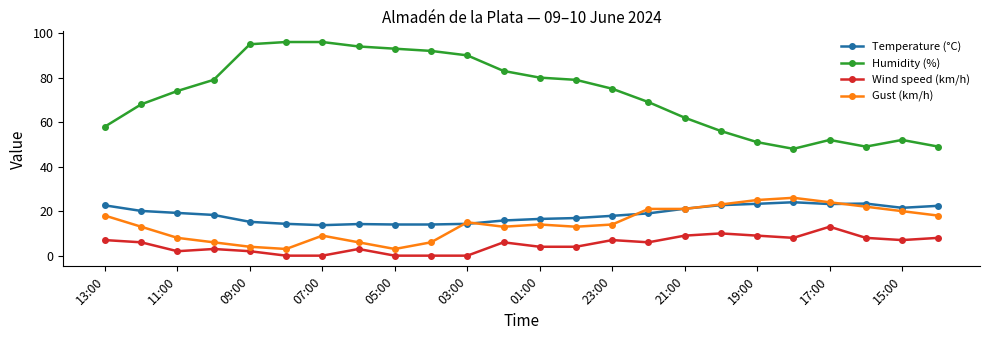

Which series has the widest spread of values?

Humidity (%)